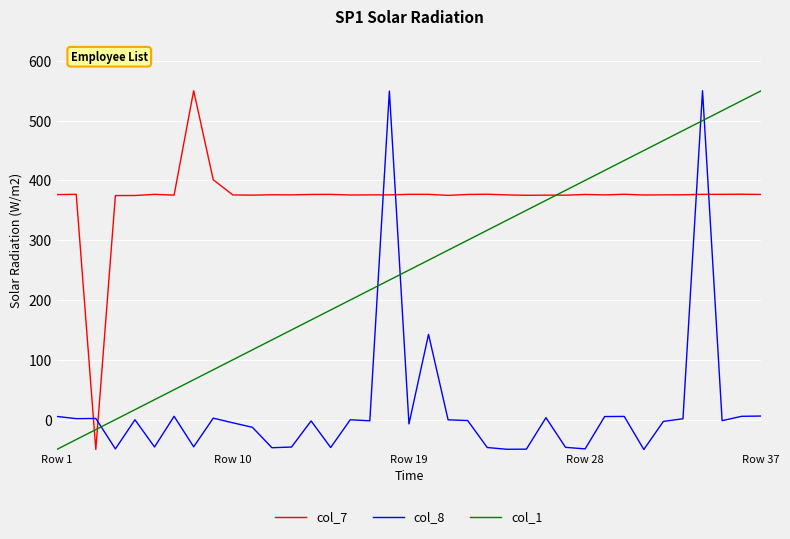

Rank the series by their average value, from lowest to highest.

col_8, col_1, col_7